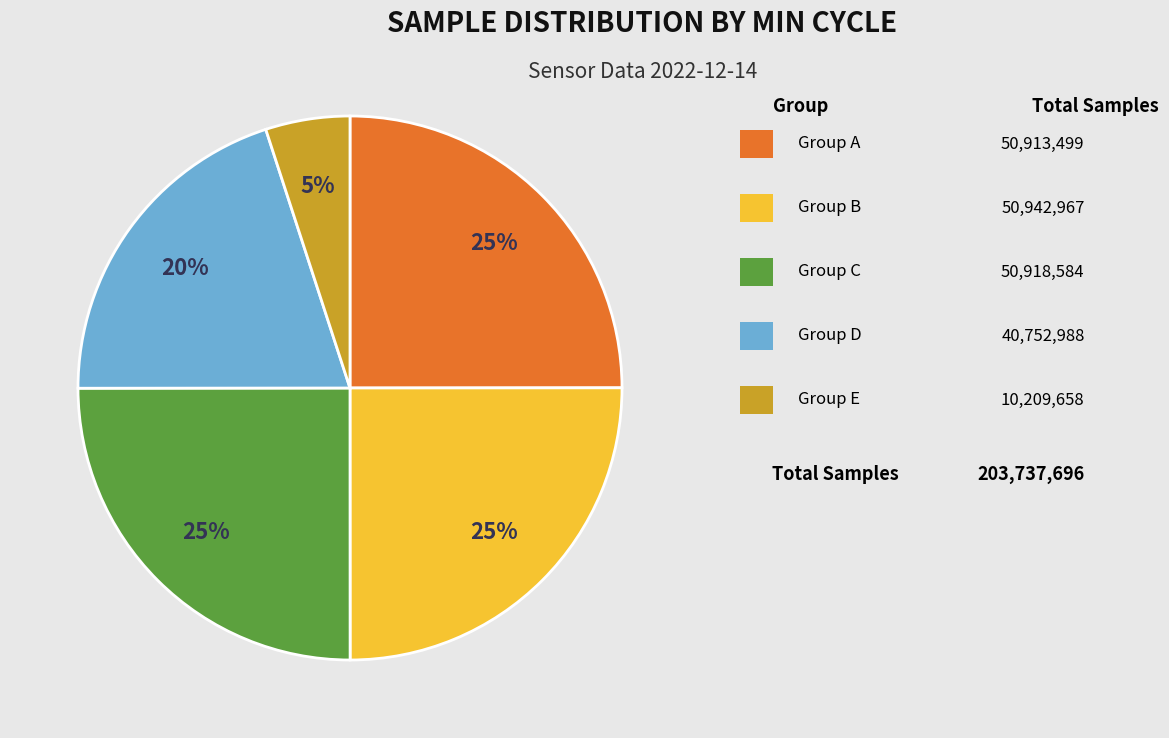

To the nearest percent, what is the difference between the largest and smallest slice percentages?

20%